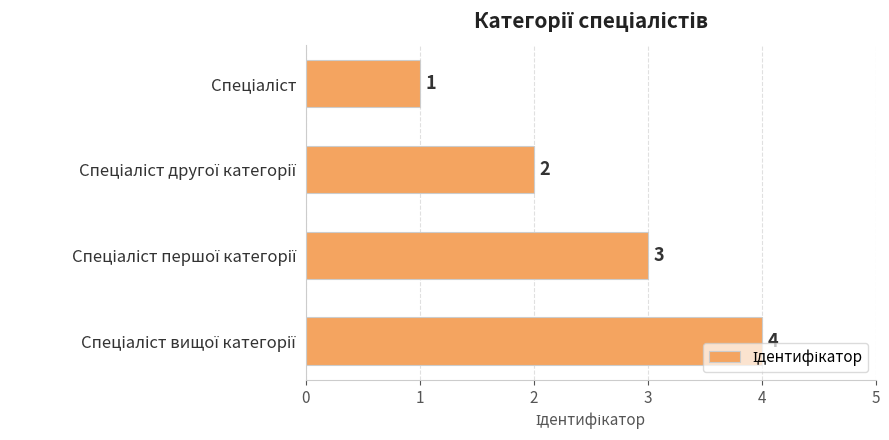

What is the maximum value shown in the chart?

4